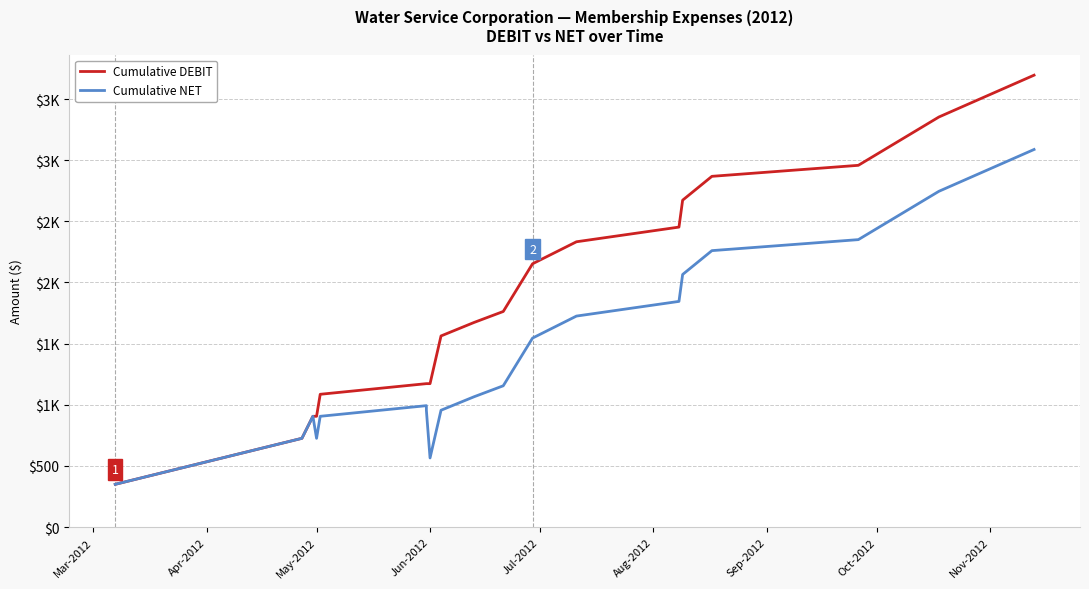

Which series has the largest total across all categories?

Cumulative DEBIT